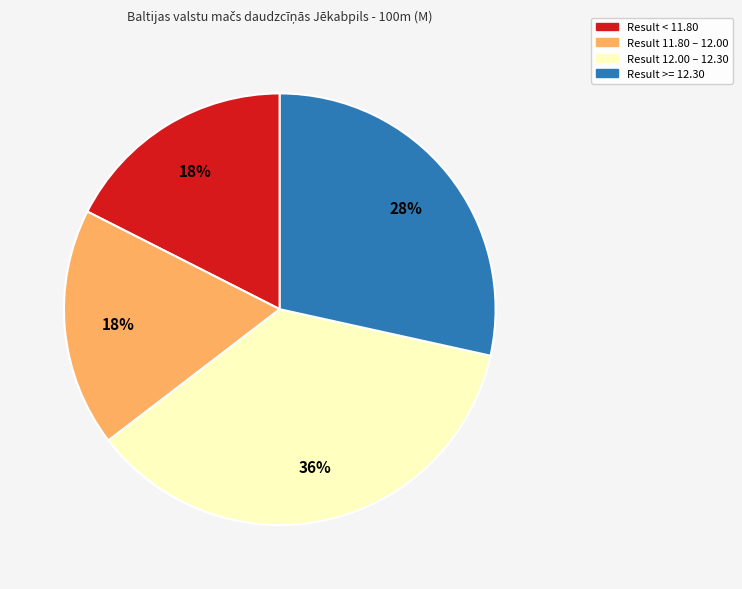

Is there any slice that represents more than half of the pie?

No